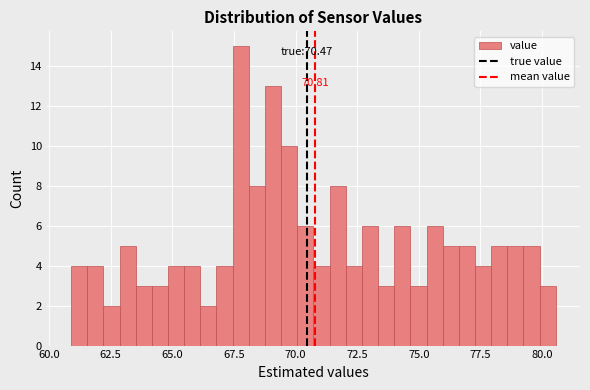

Around what value on the x-axis is the tallest bar? Give the approximate position of its centre, as read against the axis.

68.0